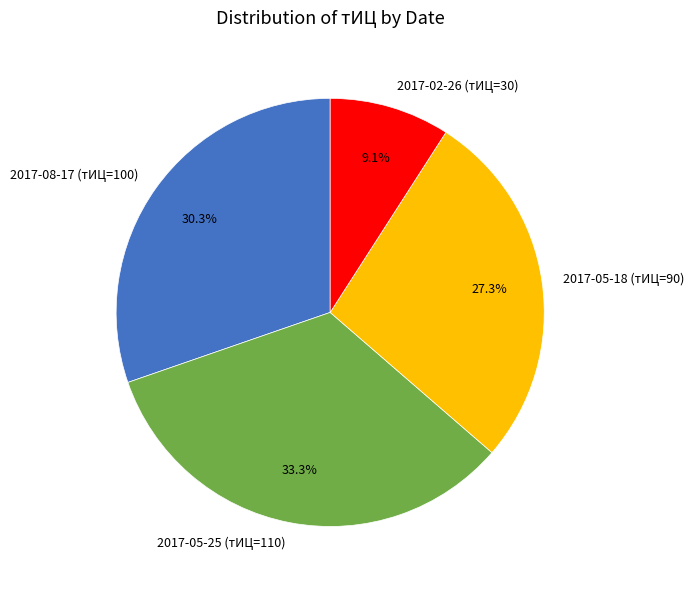

Combined, what portion of the pie is 2017-05-18 (тИЦ=90) and 2017-08-17 (тИЦ=100)?

57.6%